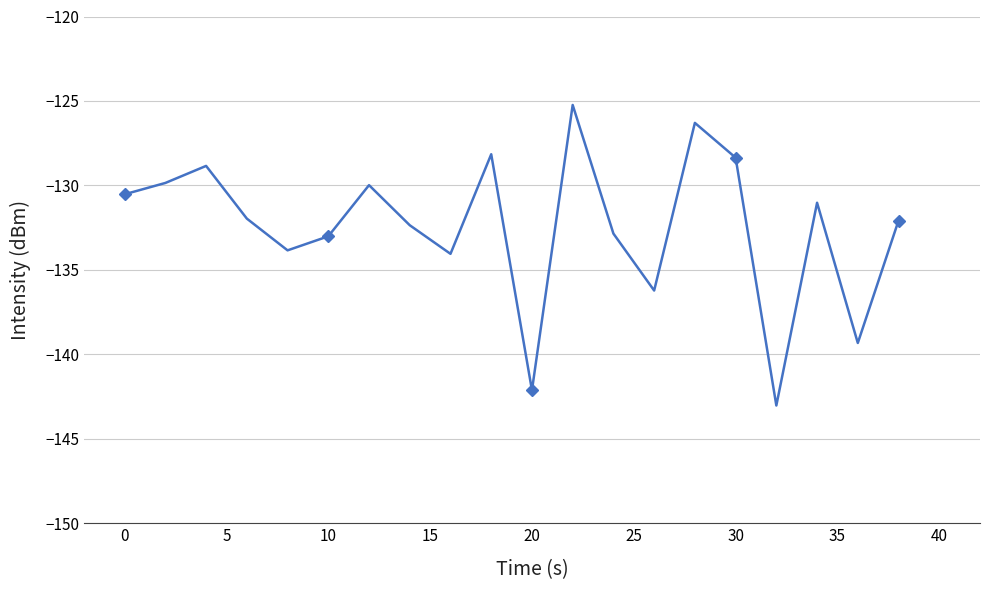

Reading left to right, list all the values displayed in this chart.

-130.5	-129.9	-128.8	-132.0	-133.8	-133.0	-130.0	-132.4	-134.1	-128.2	-142.1	-125.2	-132.9	-136.2	-126.3	-128.4	-143.0	-131.0	-139.3	-132.1